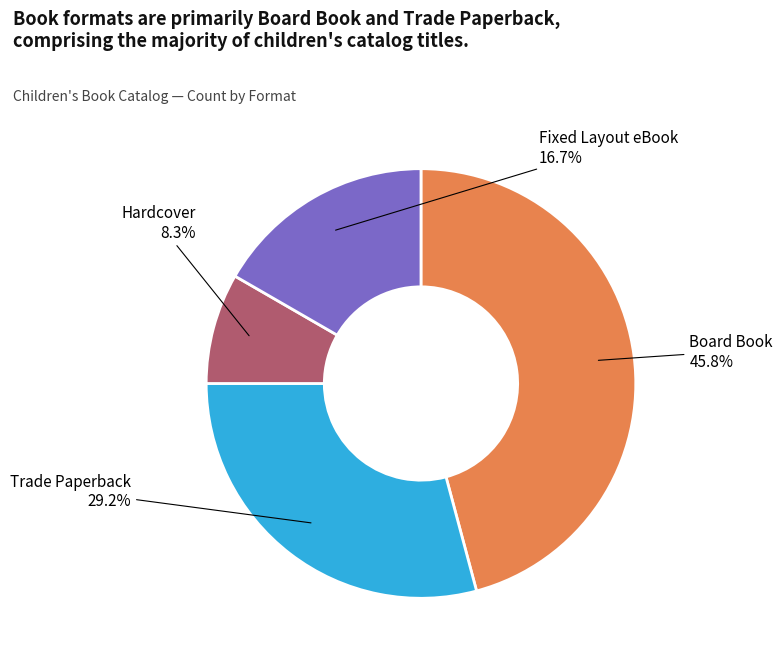

Which slice is the smallest?

Hardcover